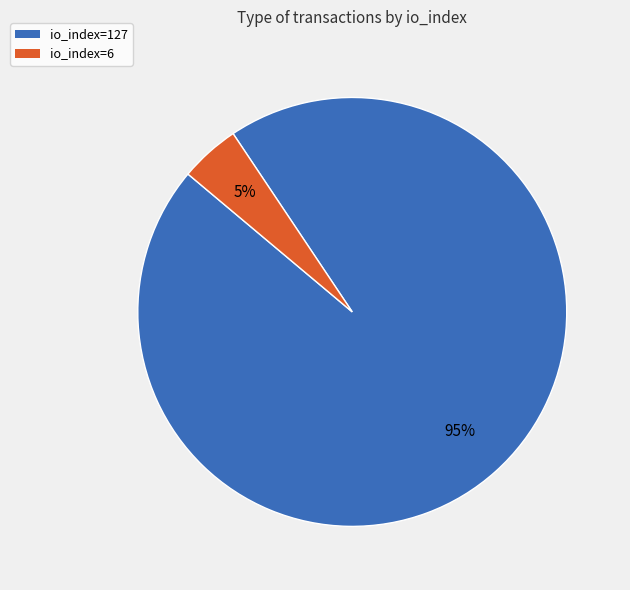

To the nearest percent, what portion does io_index=6 represent?

5%